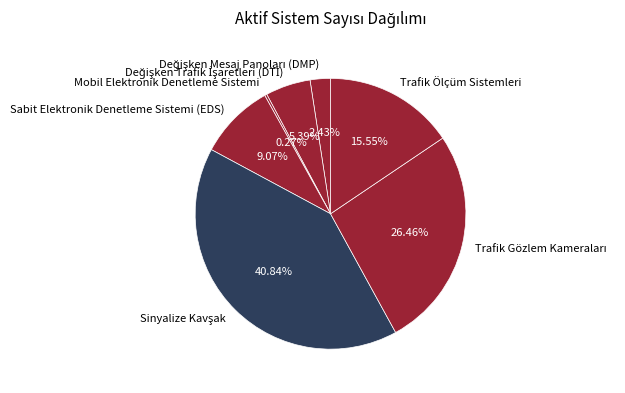

Is there any slice that represents more than half of the pie?

No